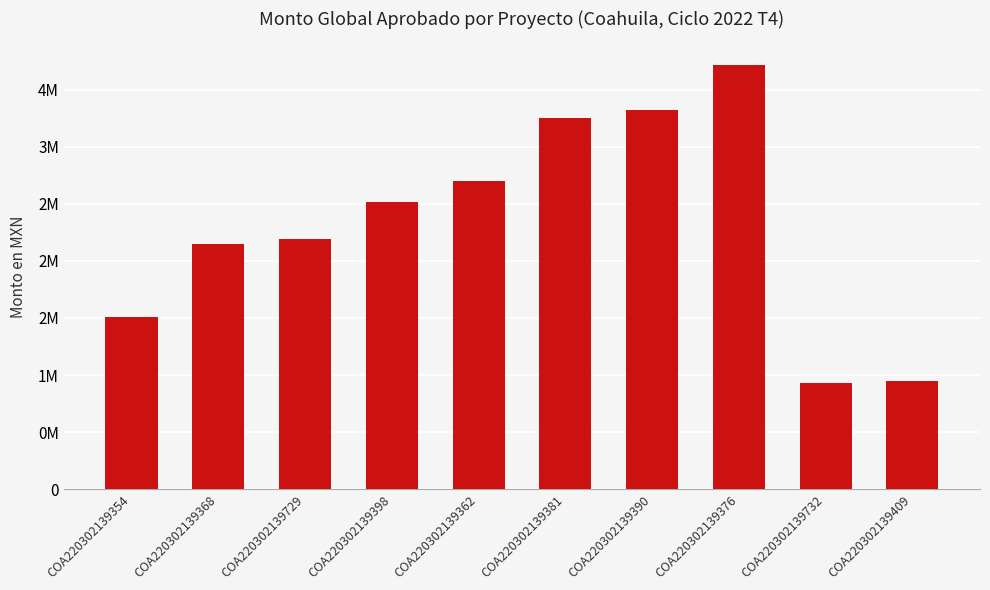

Between COA220302139376 and COA220302139732, which is larger?

COA220302139376